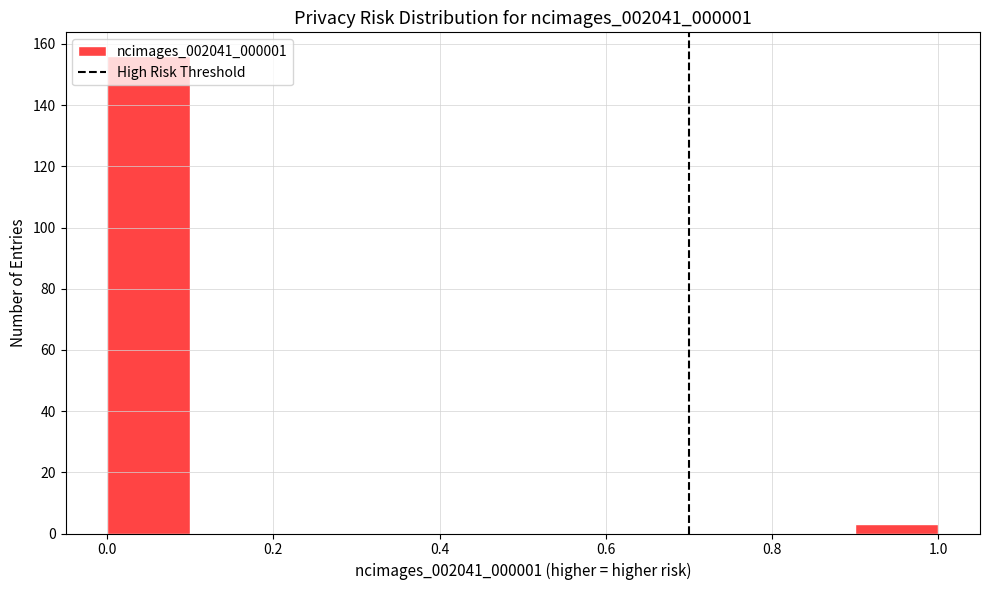

Reading left to right, transcribe this chart: for each bar, give the range it covers on the x-axis and its height. The values are not printed on the chart, so give them approximately, as read against the axis.

0.0 to 0.1: 156
0.1 to 0.2: 0
0.2 to 0.3: 0
0.3 to 0.4: 0
0.4 to 0.5: 0
0.5 to 0.6: 0
0.6 to 0.7: 0
0.7 to 0.8: 0
0.8 to 0.9: 0
0.9 to 1.0: 4